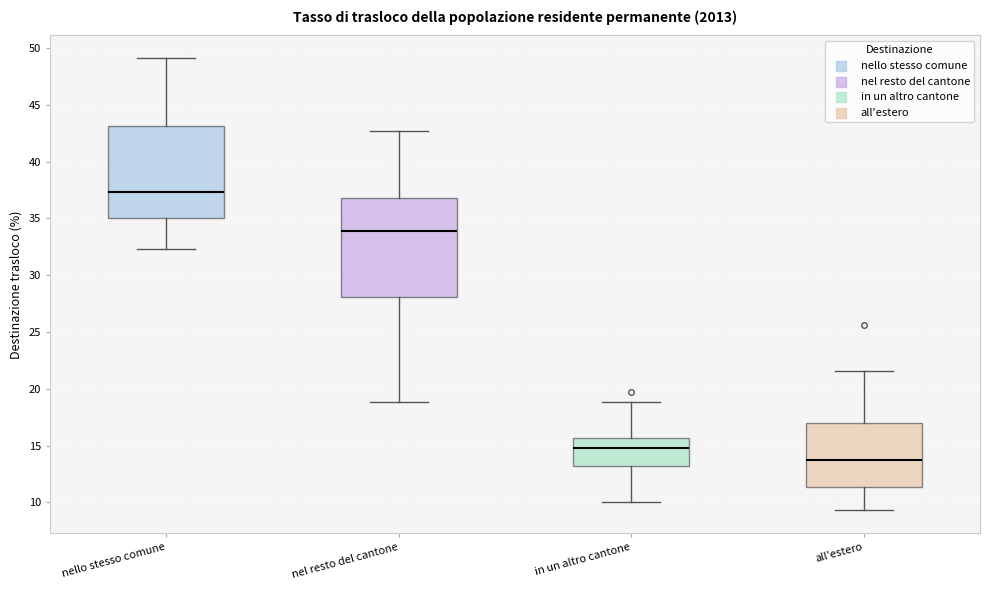

Reading left to right, transcribe this box plot: for each box, give where its median line is, the range the box spans, and where its two whiskers end, as read against the y-axis. The values are not printed on the chart, so give them approximately, as read against the axis.

nello stesso comune: median 37.5, box 35.0 to 43.0, whiskers 32.5 to 49.0
nel resto del cantone: median 34.0, box 28.0 to 37.0, whiskers 19.0 to 42.5
in un altro cantone: median 15.0, box 13.0 to 15.5, whiskers 10.0 to 19.0
all'estero: median 13.5, box 11.5 to 17.0, whiskers 9.5 to 21.5